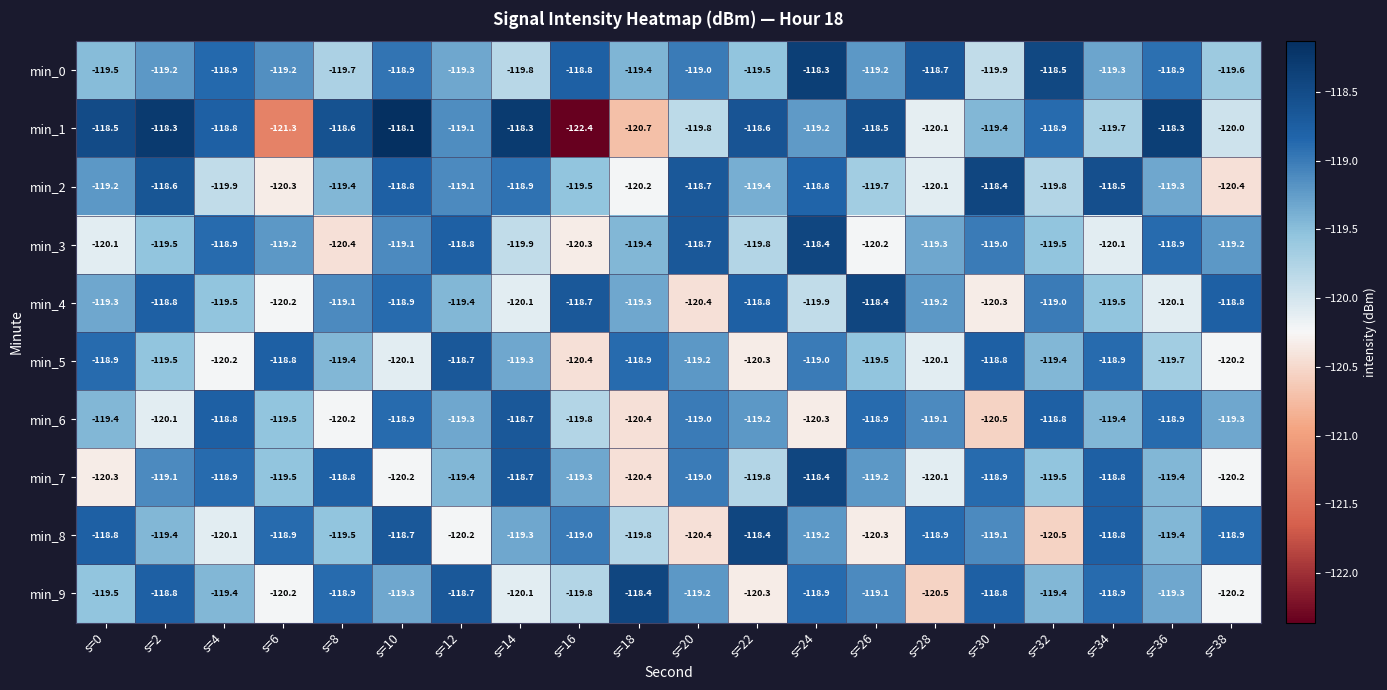

What is the average value of the min_4 series?

-119.4